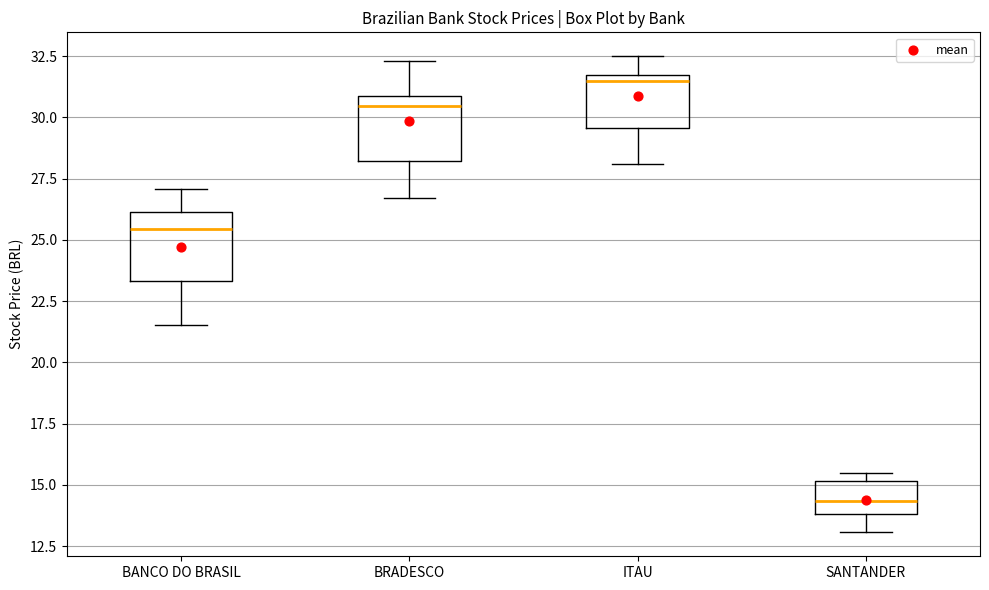

Where does the upper whisker of the box for BANCO DO BRASIL end on the y-axis? The values are not printed on the chart, so give them approximately, as read against the axis.

27.0